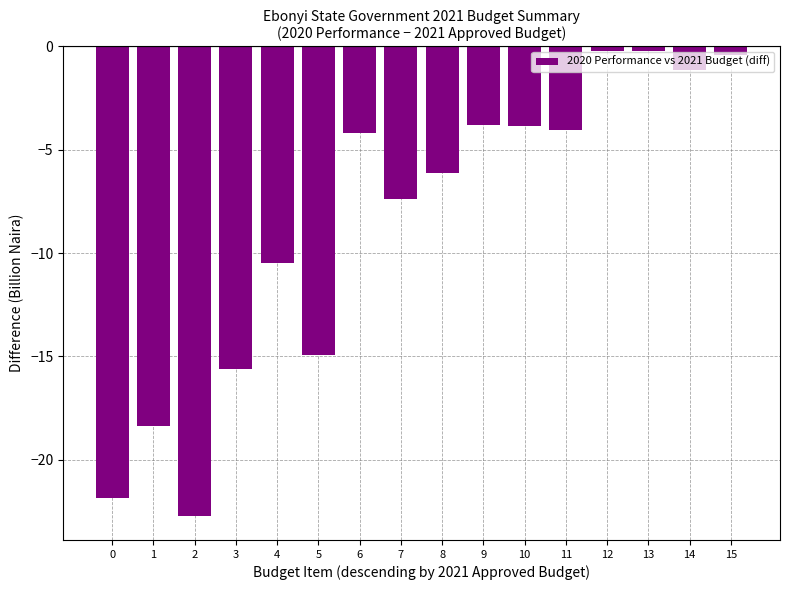

What is the value of the 9th bar from the left?

-6.1